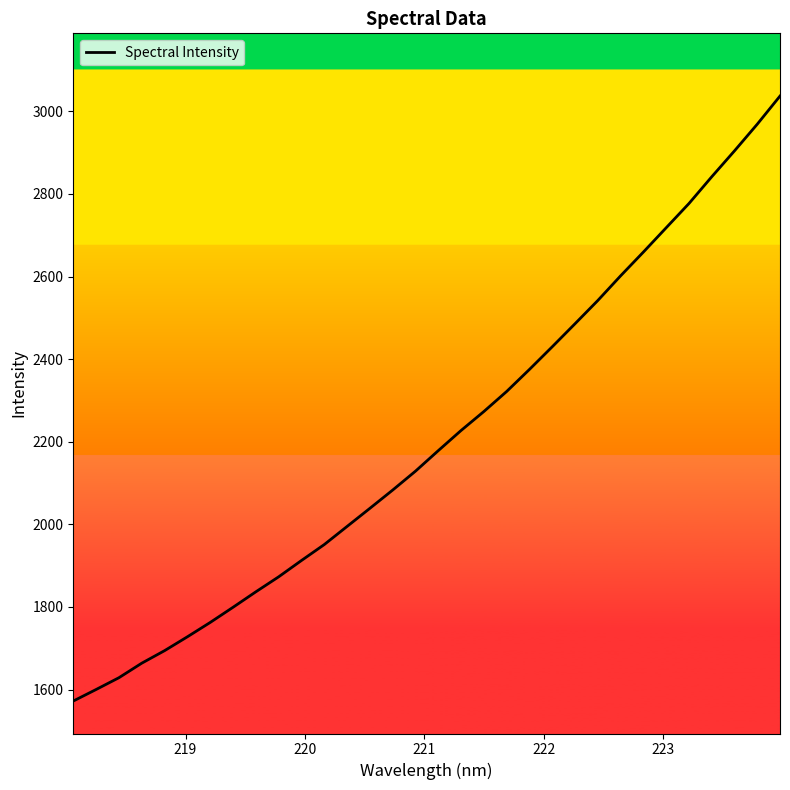

What is the difference between the maximum and minimum values?

1464.7